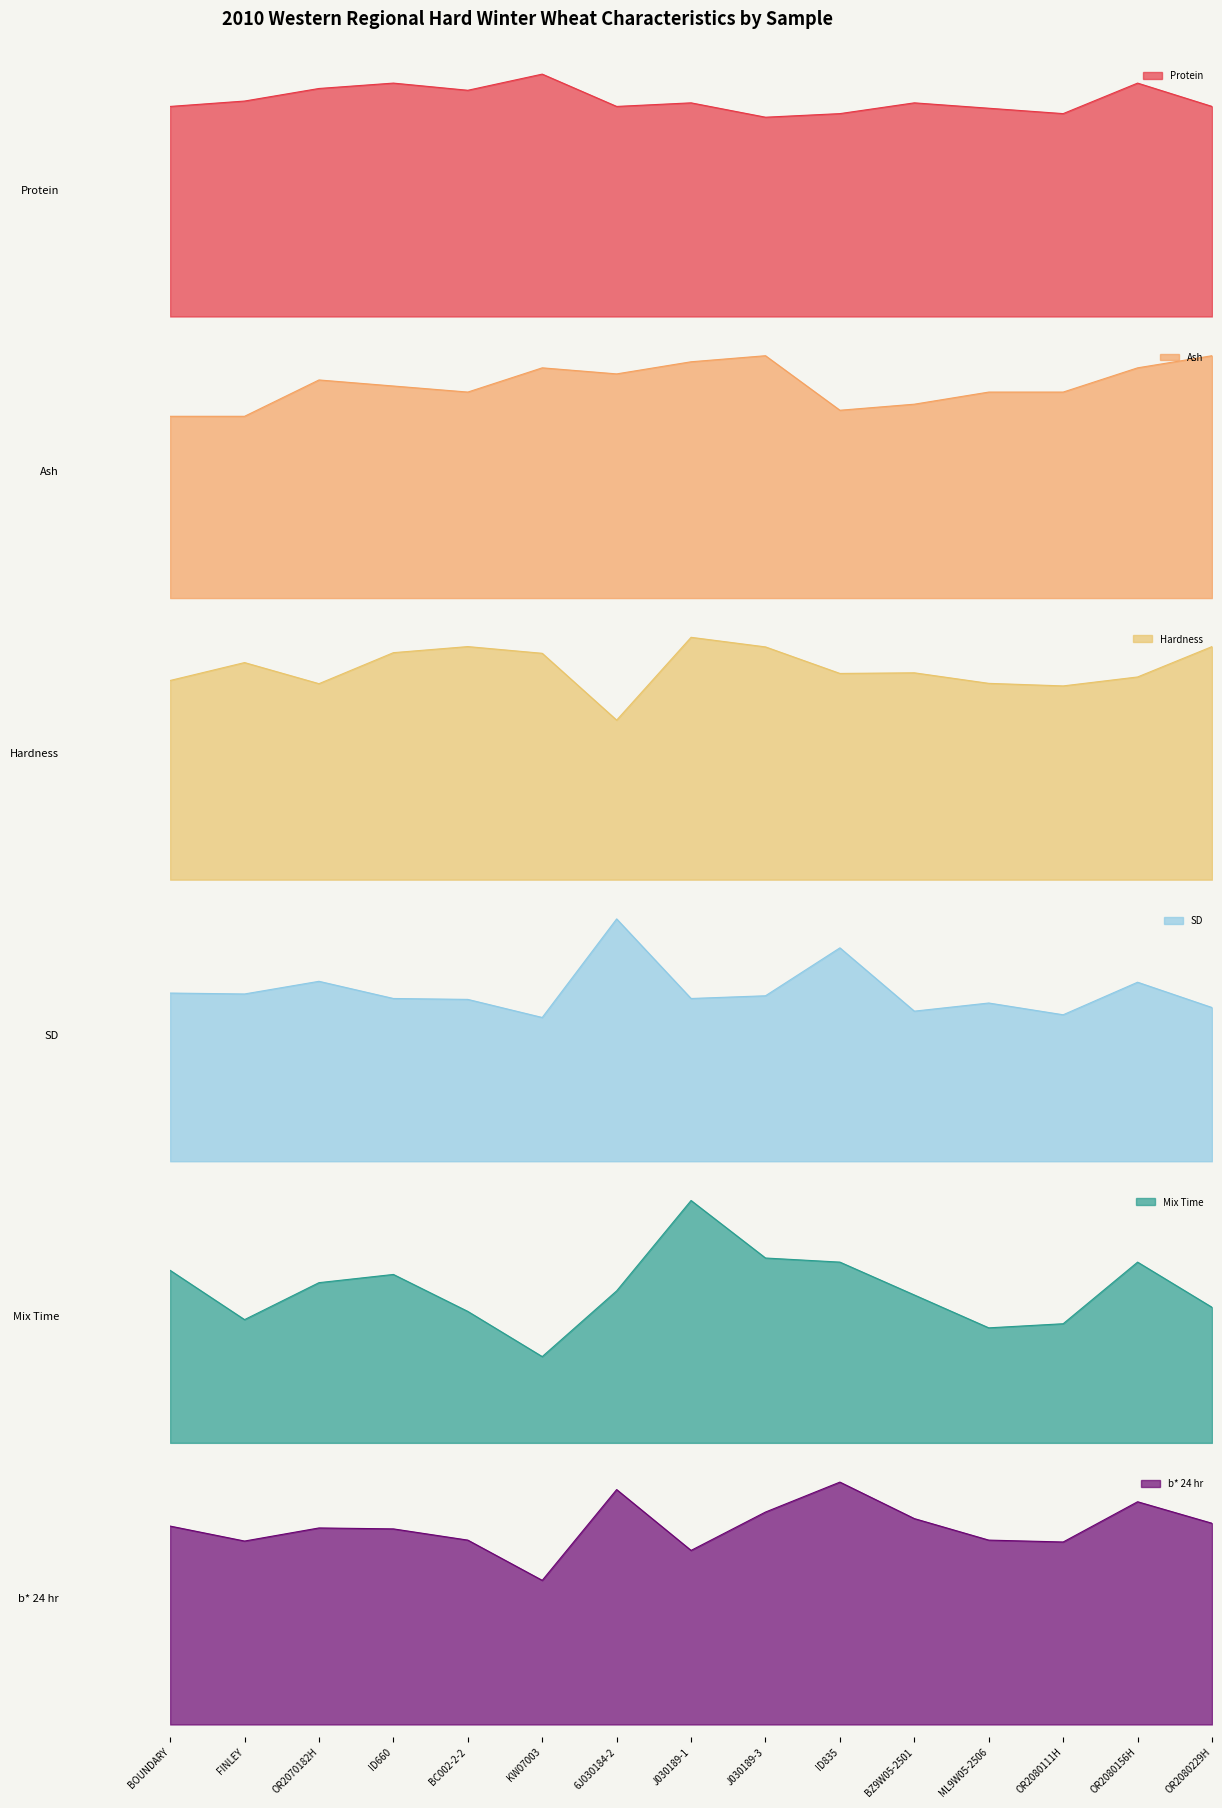

Is it true that Protein equals 13.0 at ID660?

True